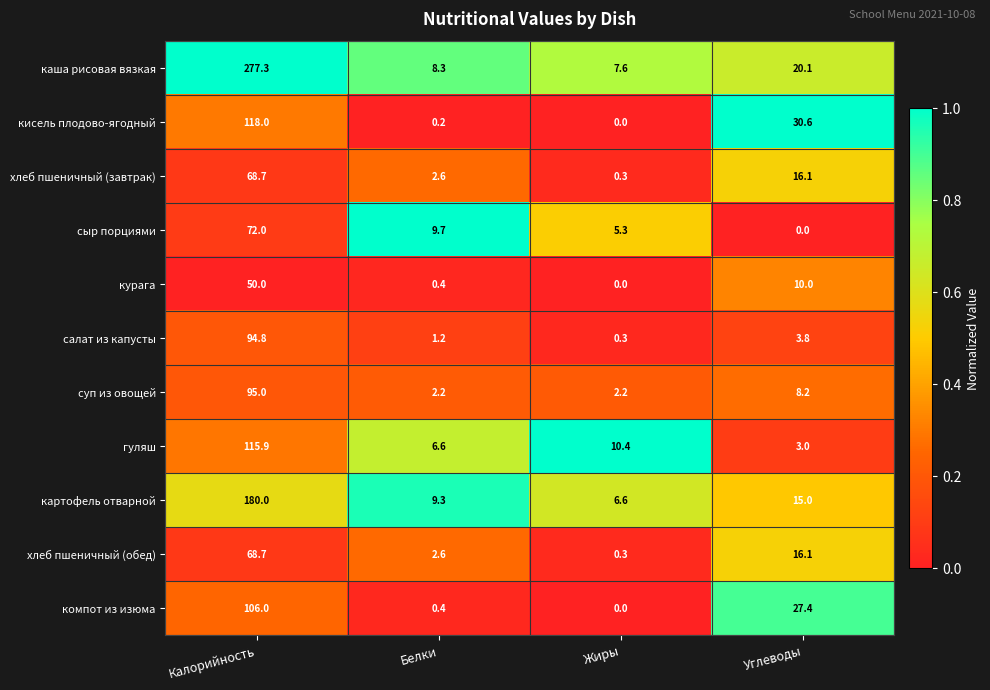

Count the number of data series in this chart.

11